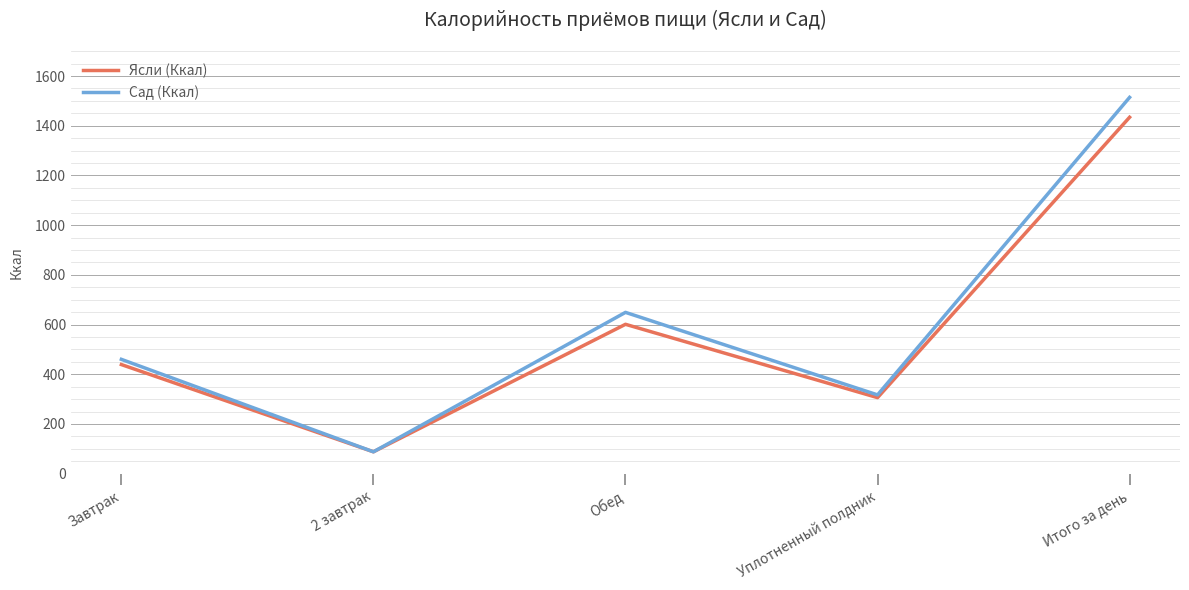

Which series changed the most between Уплотненный полдник and Итого за день?

Сад (Ккал)